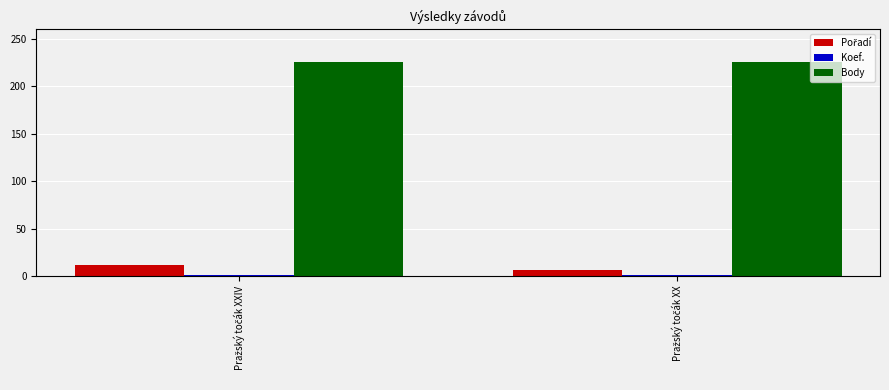

Are the bars horizontal?

No